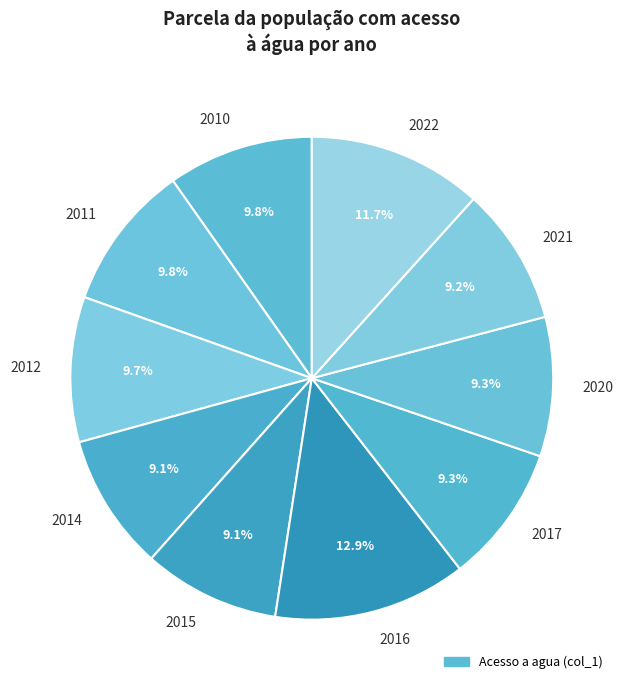

Does 2016 represent more than half of the total?

No